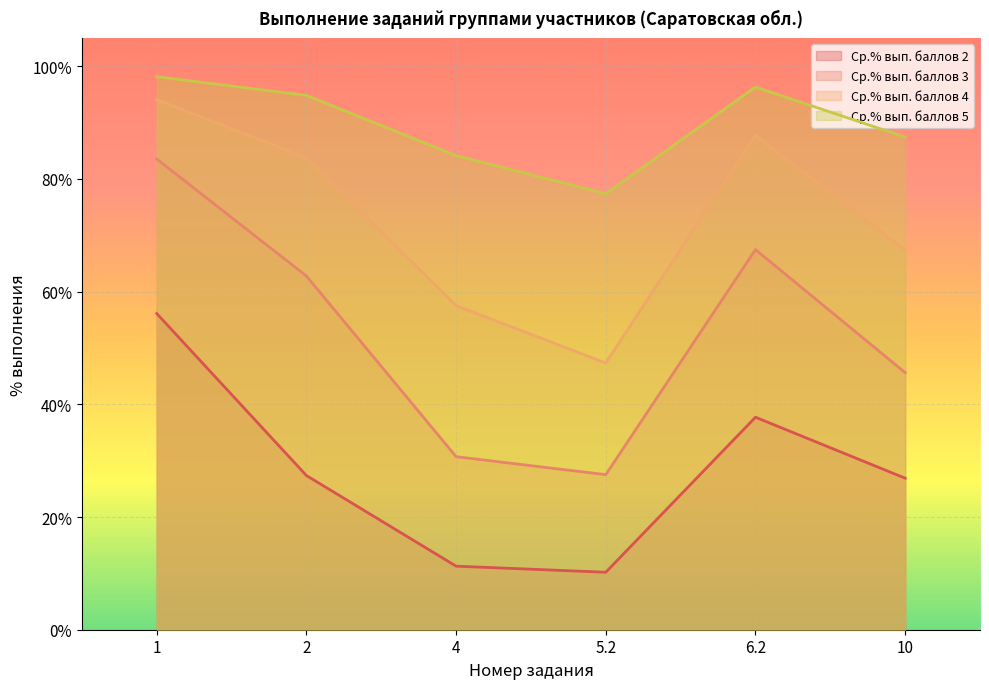

True or false: Ср.% вып. баллов 5 and Ср.% вып. баллов 2 cross at least once.

False